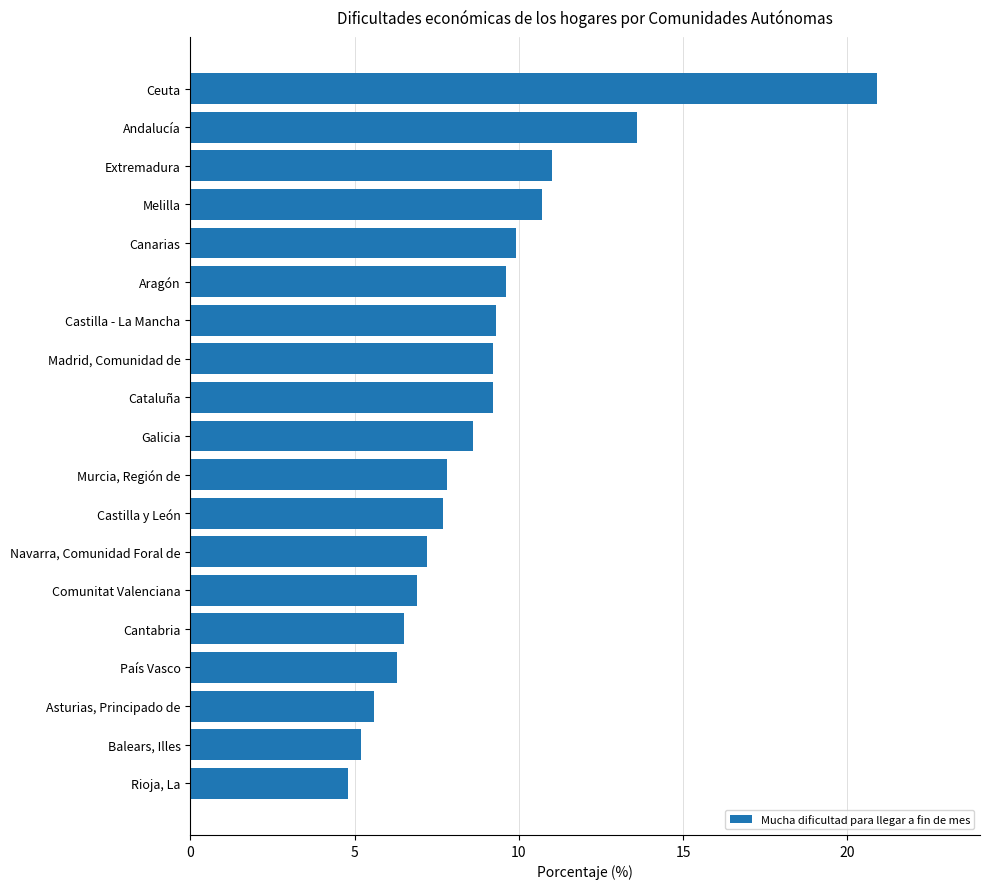

Which has a higher value, Galicia or Balears, Illes?

Galicia